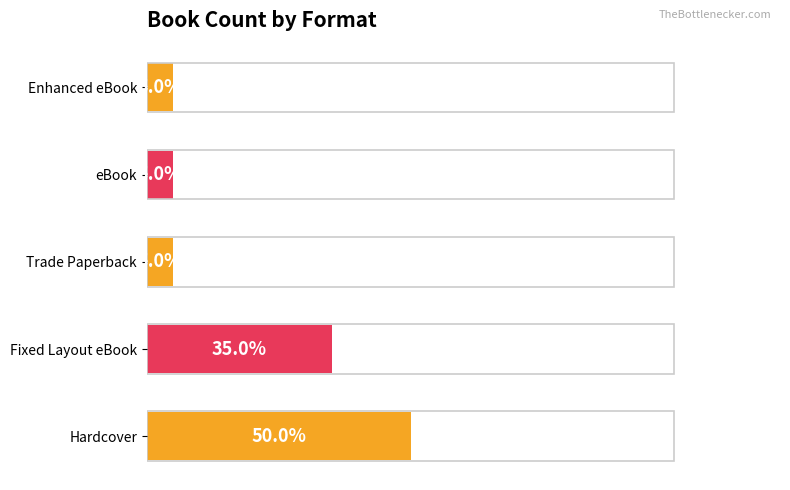

At which label is the value closest to 27?

Fixed Layout eBook